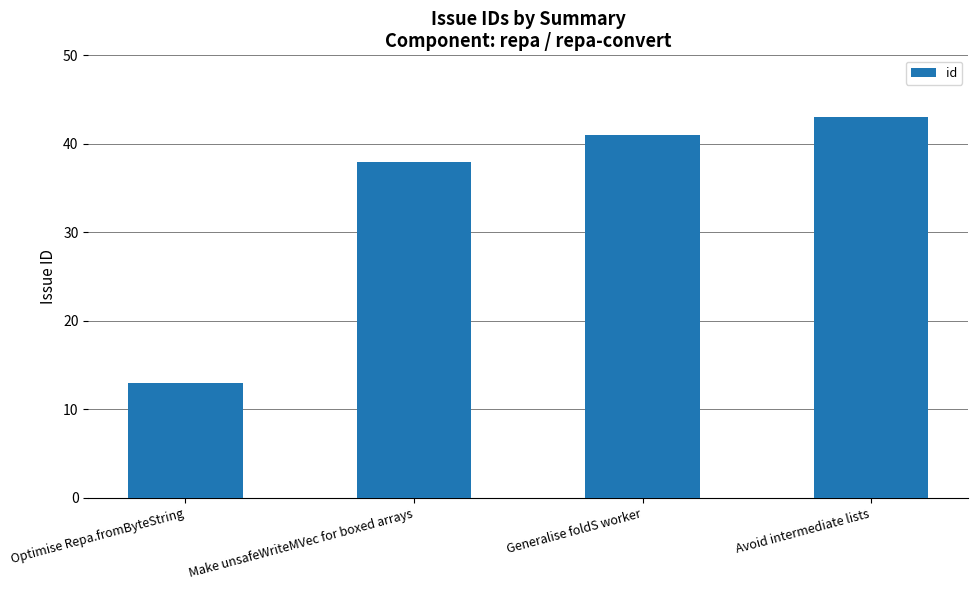

How many values are below 41?

2